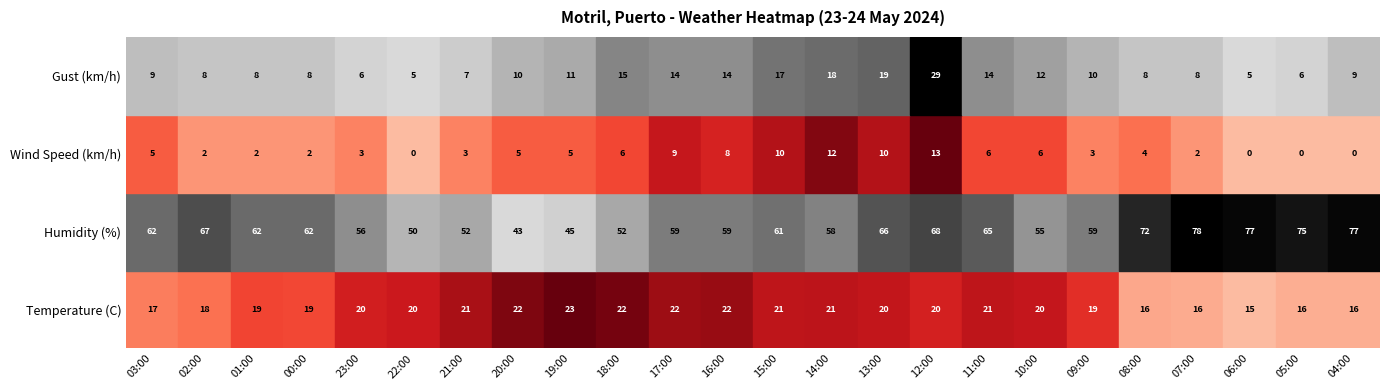

What is the sum of all Wind Speed (km/h) values?

116